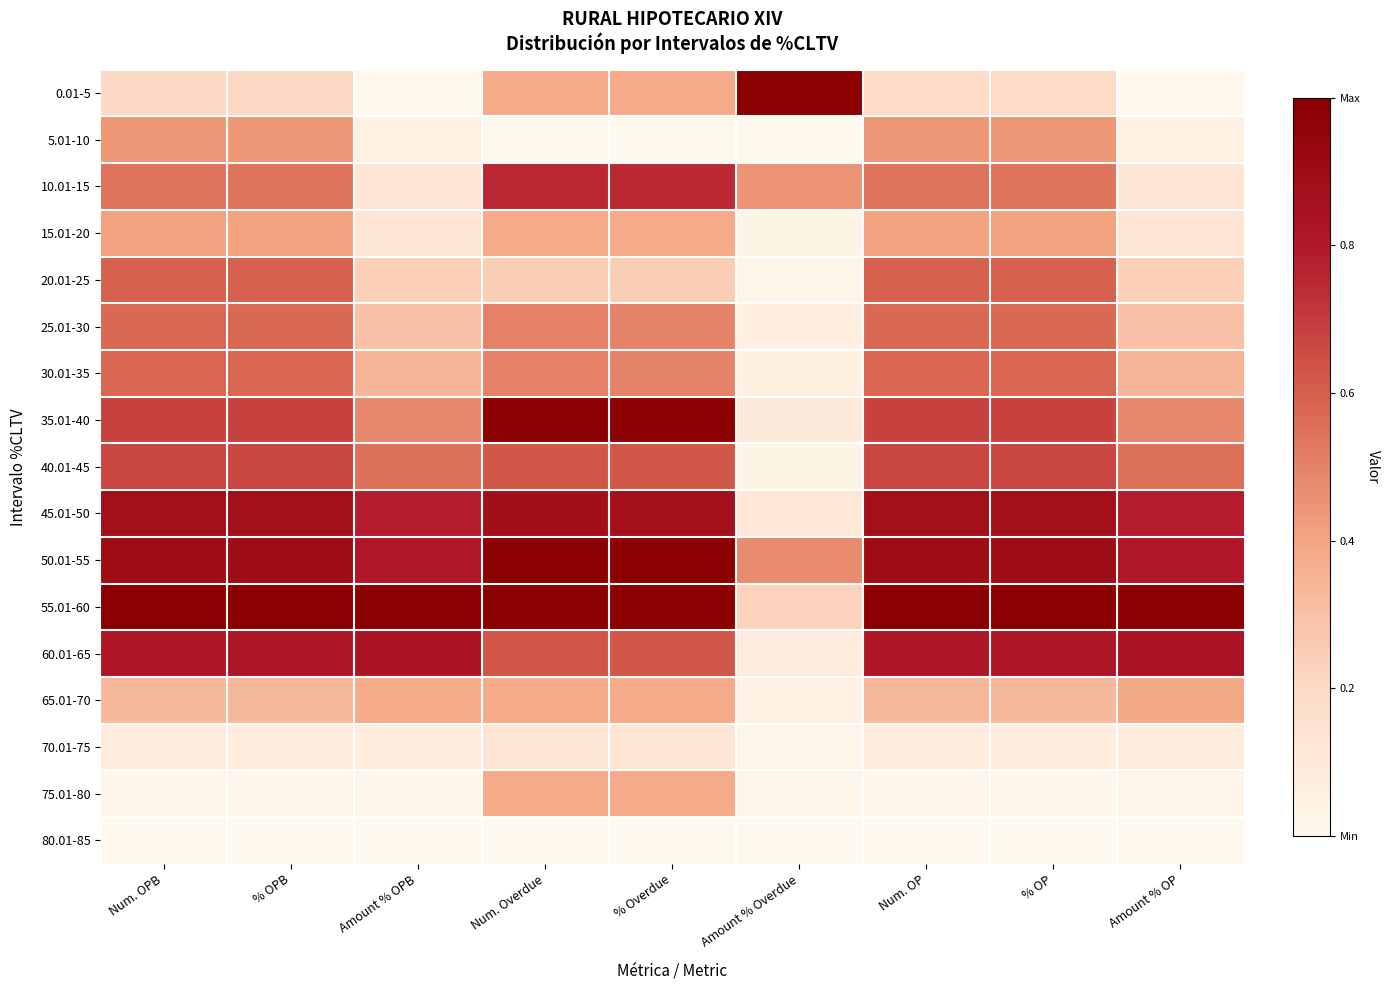

Rank the series by their maximum value, from highest to lowest.

0.01-5, 35.01-40, 50.01-55, 55.01-60, 45.01-50, 60.01-65, 10.01-15, 40.01-45, 20.01-25, 30.01-35, 25.01-30, 5.01-10, 15.01-20, 65.01-70, 75.01-80, 70.01-75, 80.01-85